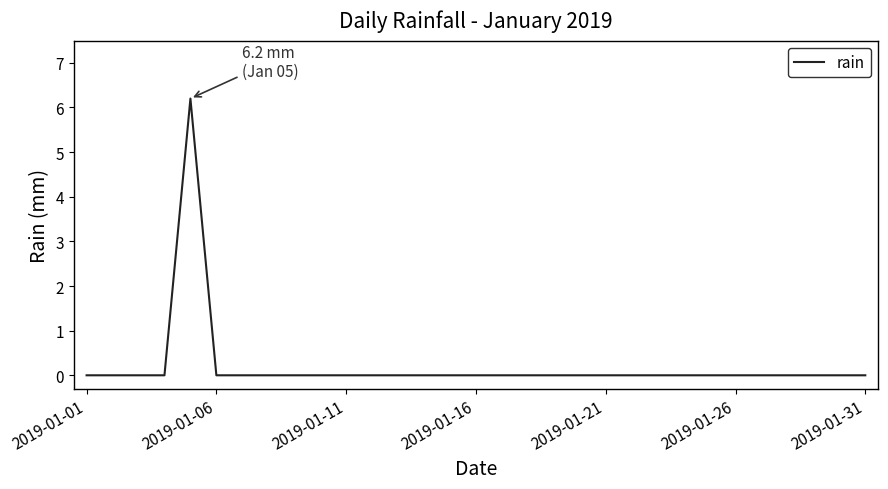

What is the difference between the maximum and minimum values?

6.2